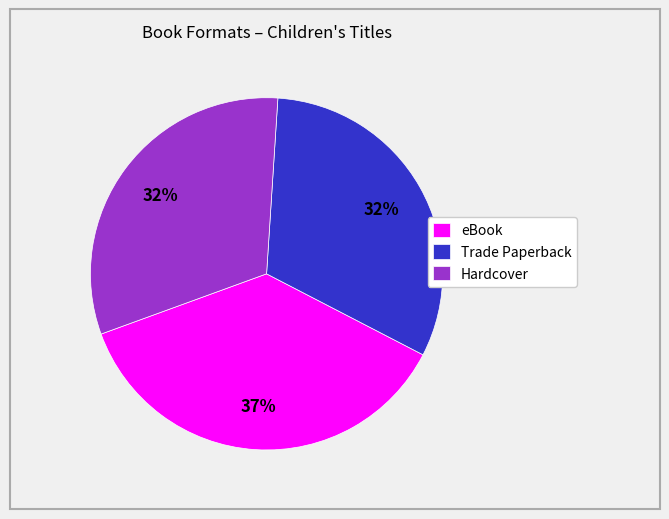

Is the sum of eBook and Trade Paperback greater than half?

Yes